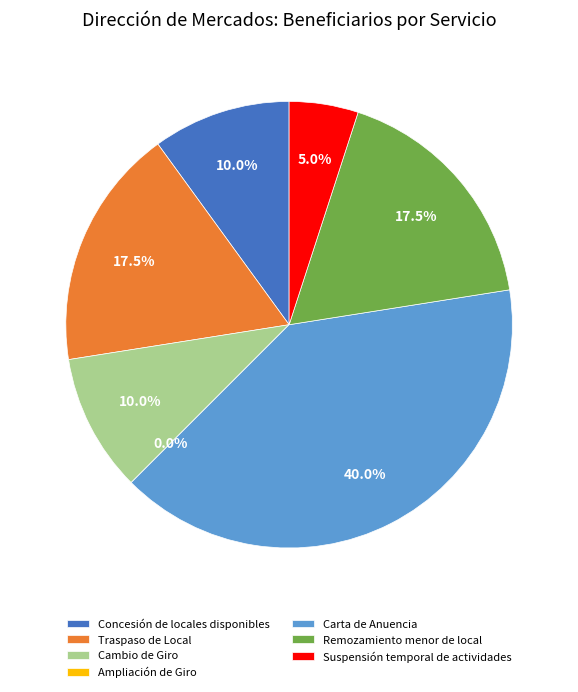

What is the change in value from Concesión de locales disponibles to Remozamiento menor de local?

+3